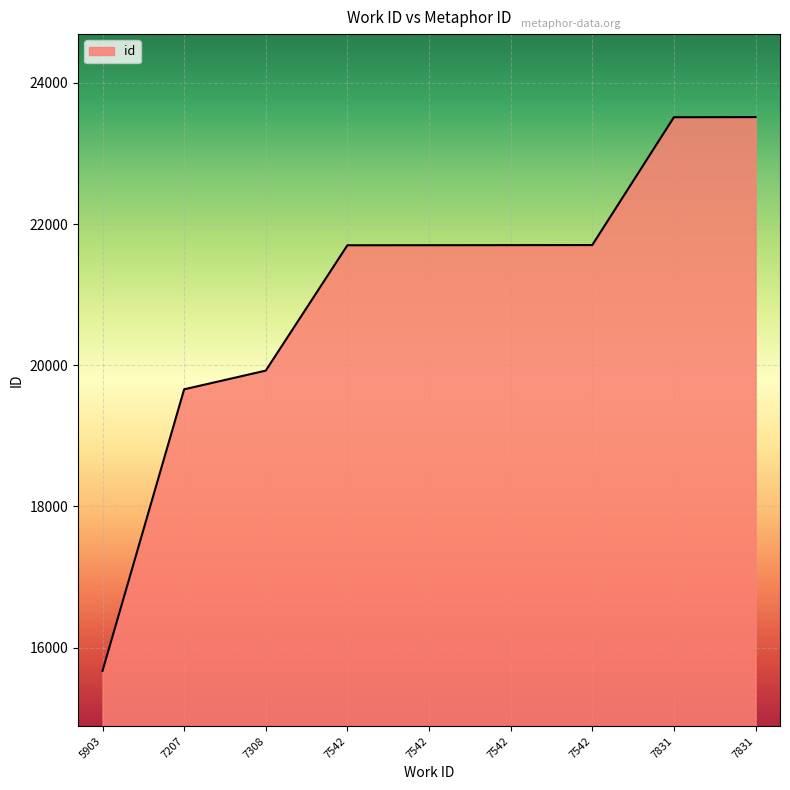

Reading left to right, transcribe all the data shown in this chart.

15670	19659	19924	21700	21701	21702	21703	23514	23516